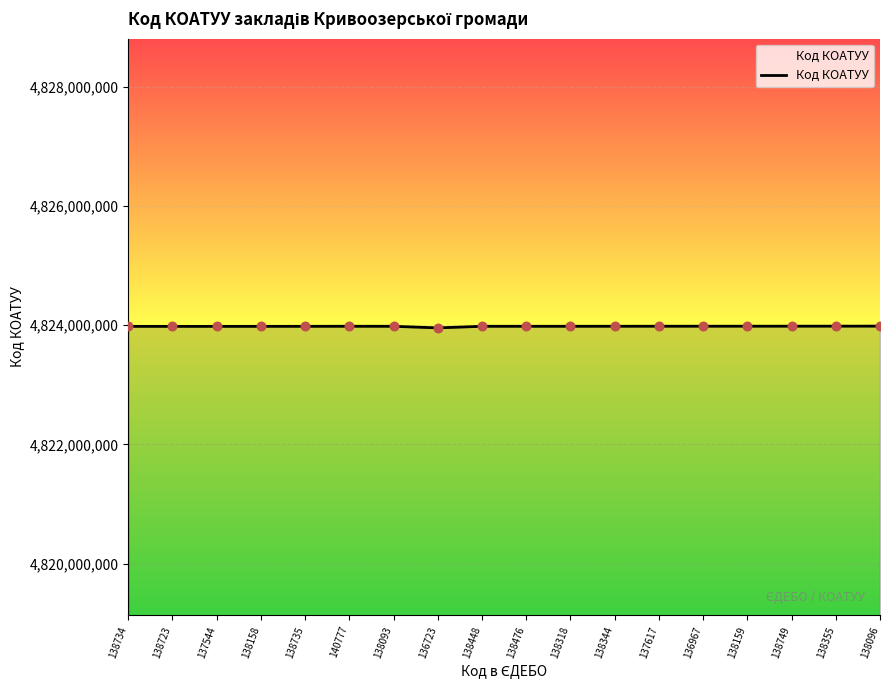

Approximately how many times larger is the value at 136967 compared to 138093?

1.0